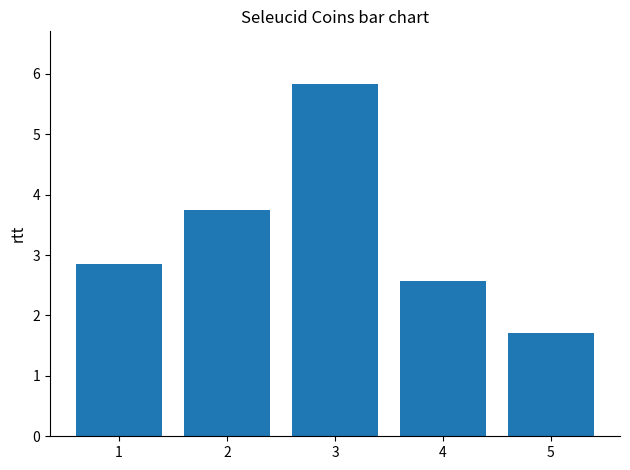

Read the value at 5.

1.7